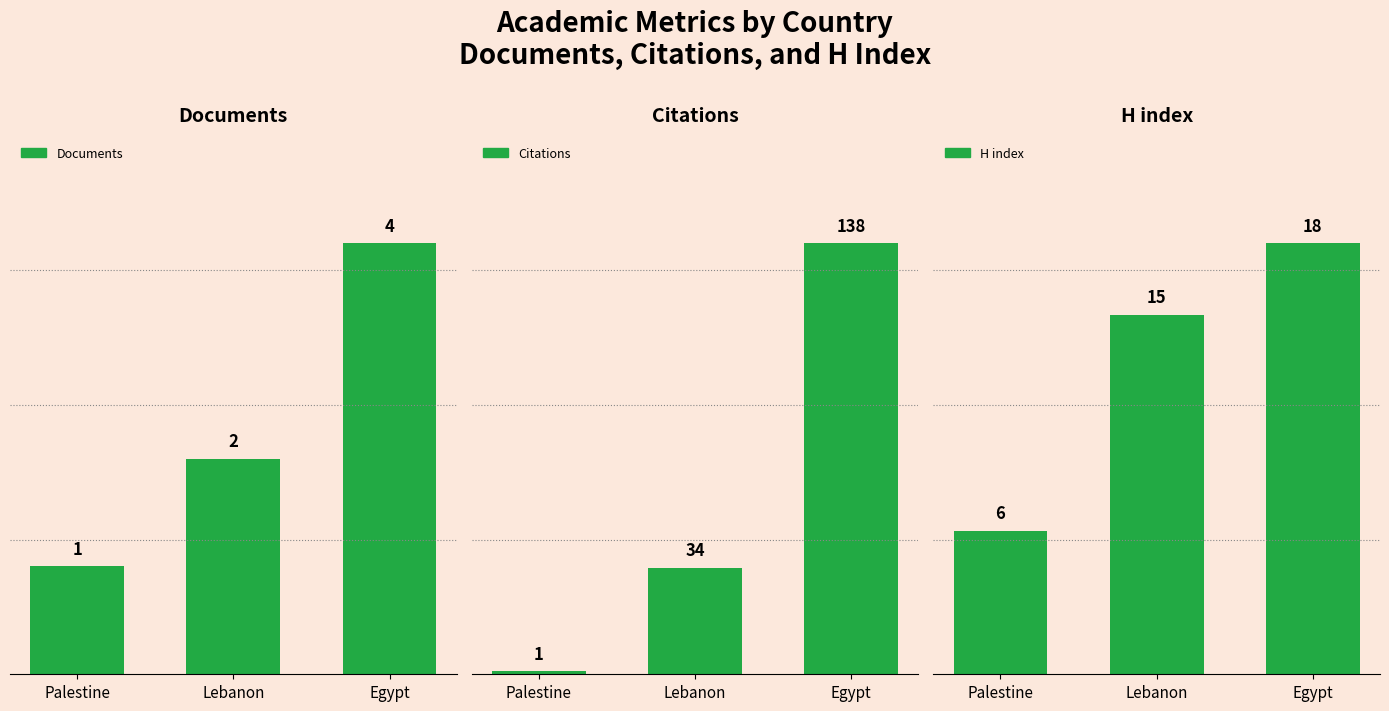

Reading right to left, transcribe all the data shown in this chart.

Documents: 4	2	1
Citations: 138	34	1
H index: 18	15	6